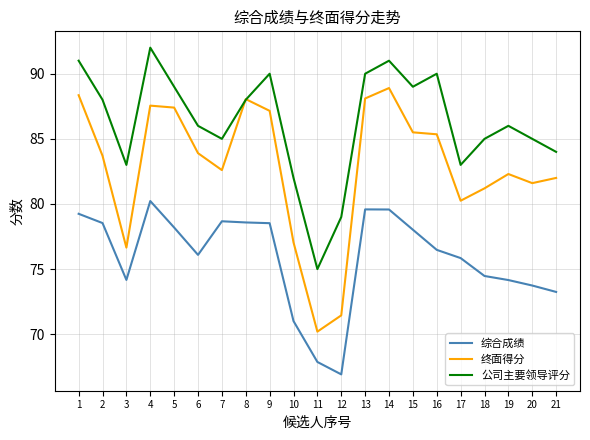

Is it true that 综合成绩 equals 78.0 at 15?

True